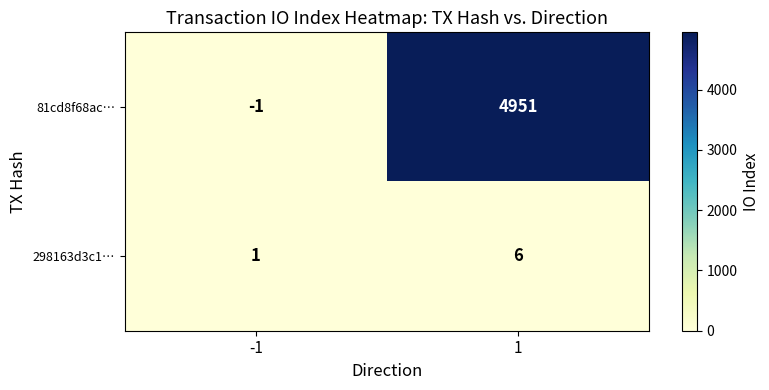

How many series are shown in this chart?

2